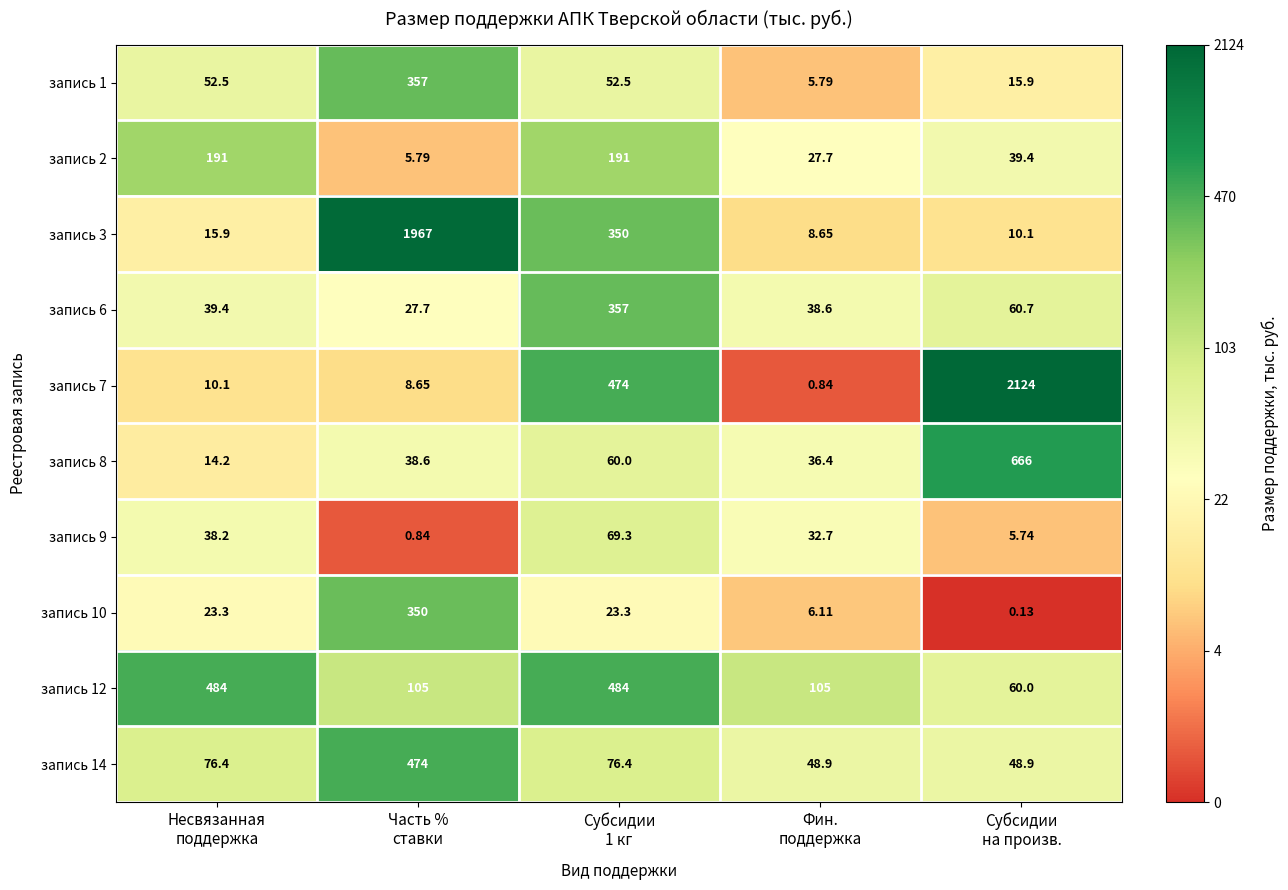

How many data points does each series have?

5